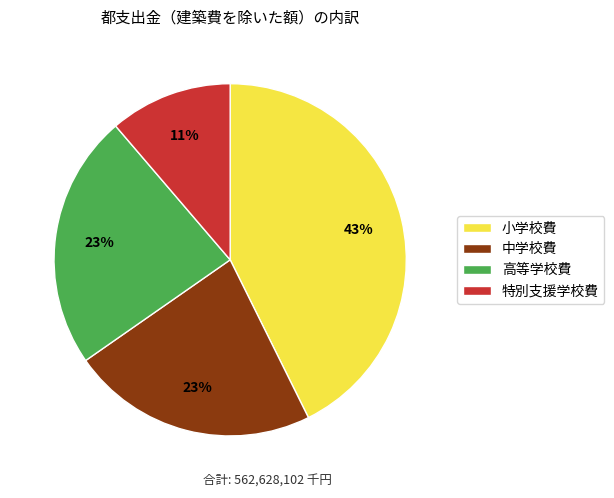

What is the smallest slice in the pie chart?

特別支援学校費